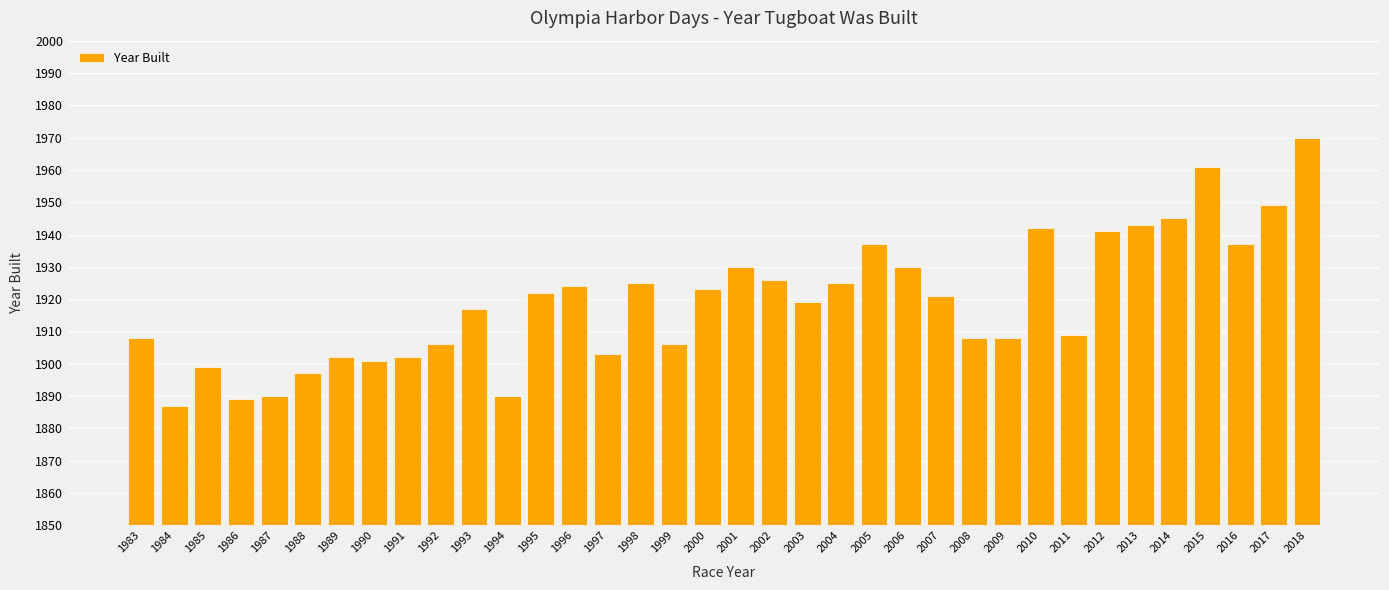

Is it true that the value at 2010 is 3370?

False